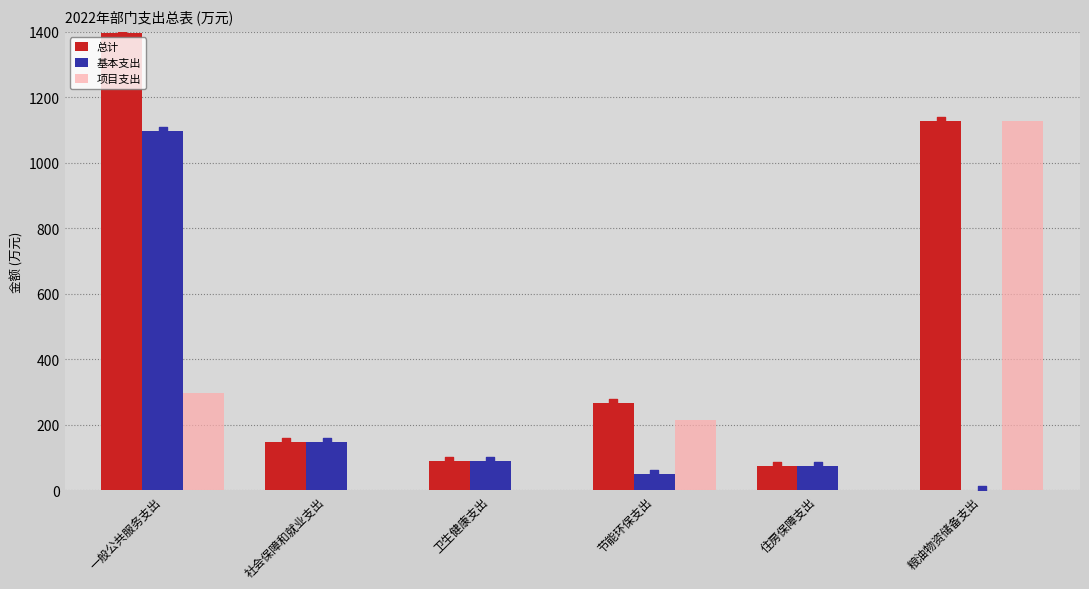

What are all the series names shown in the legend?

总计, 基本支出, 项目支出